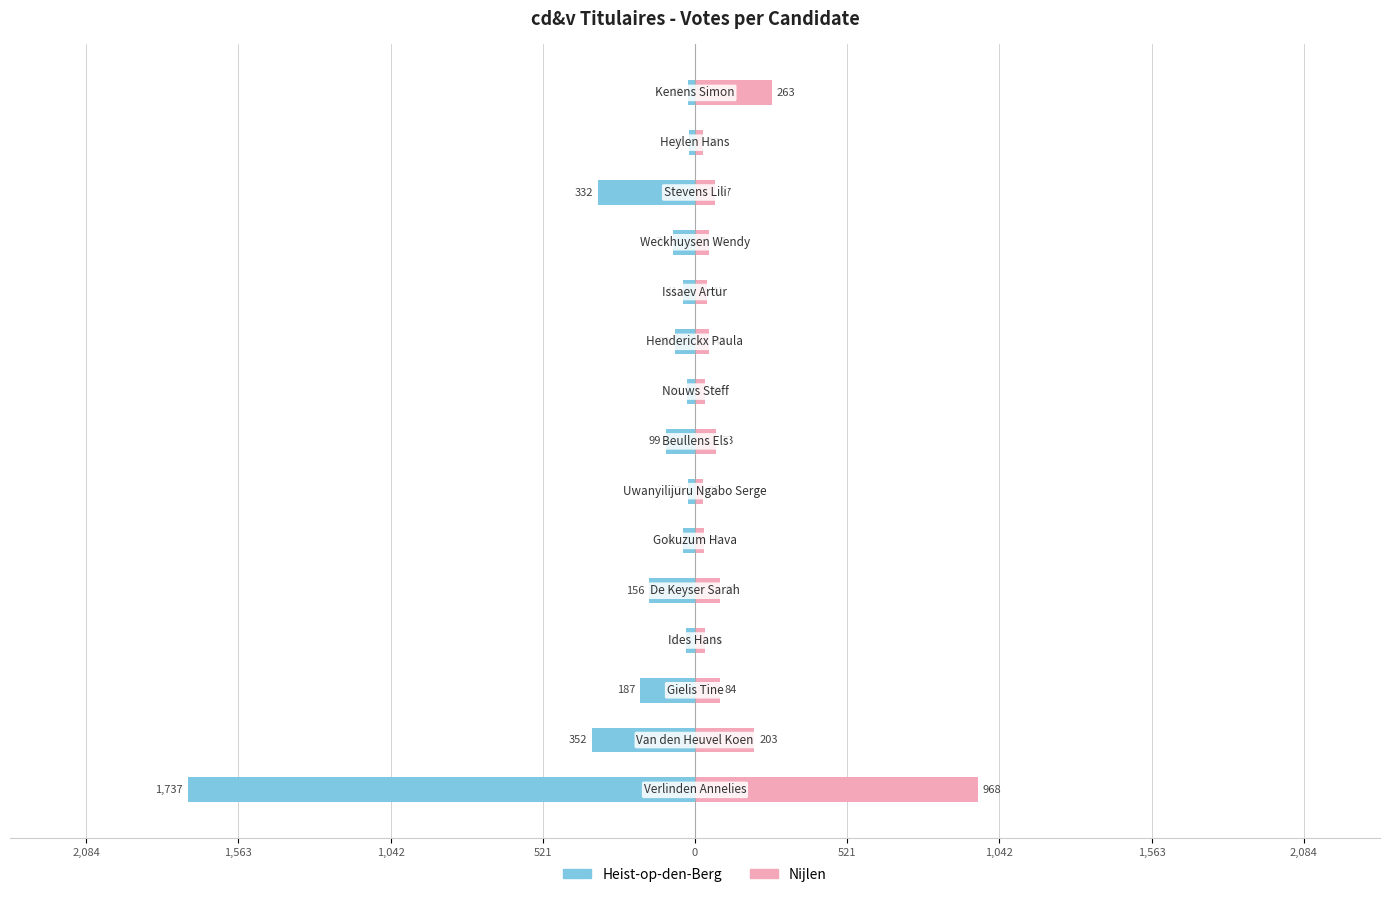

What is the sum of all Nijlen values?

2029